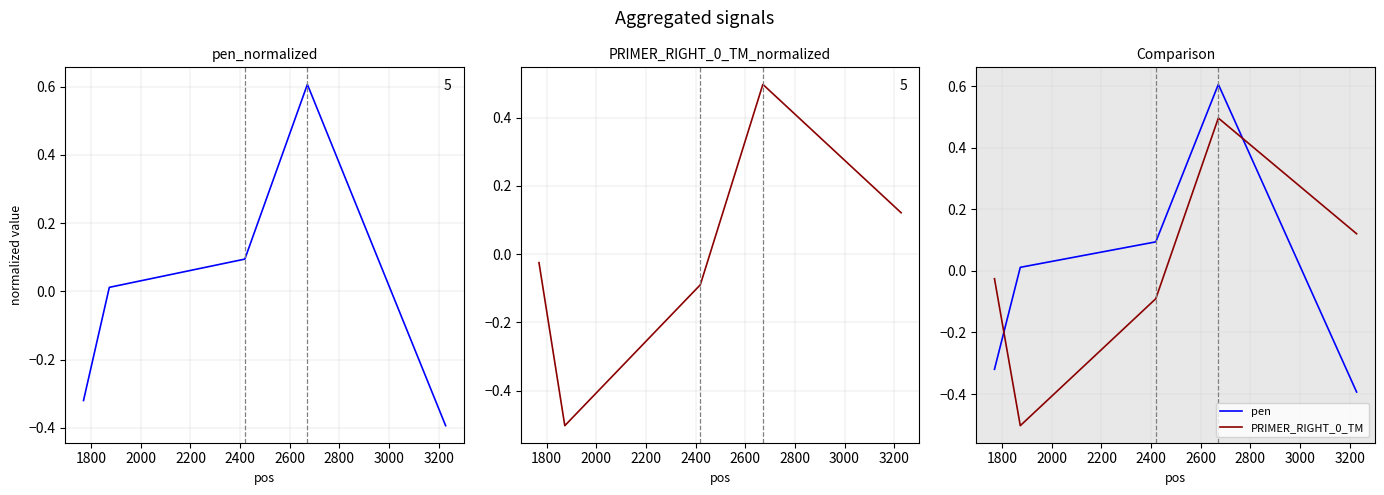

After their last crossing, which series has the higher values: PRIMER_RIGHT_0_TM or pen?

PRIMER_RIGHT_0_TM